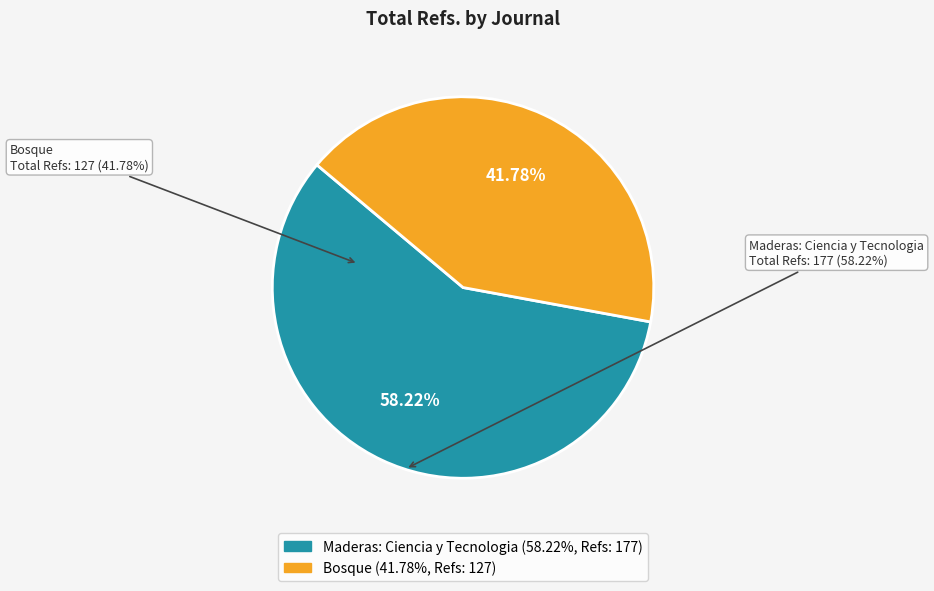

Is Bosque the majority of the pie?

No